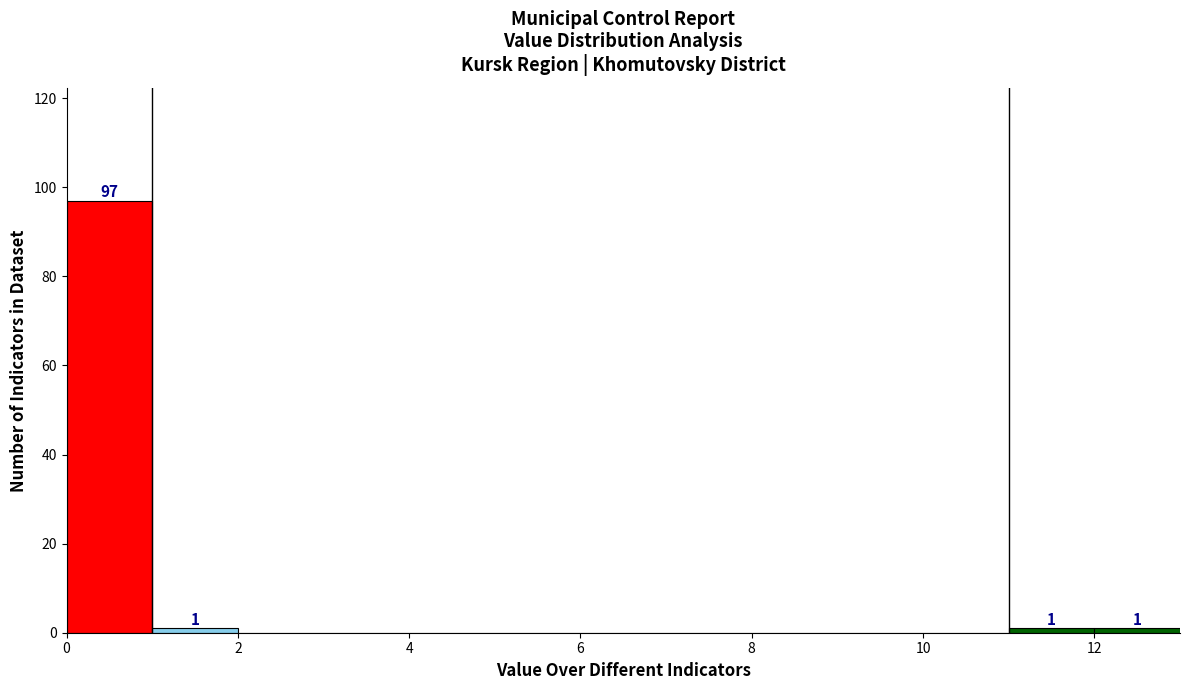

Over which range of the x-axis is the bar tallest?

0 to 1